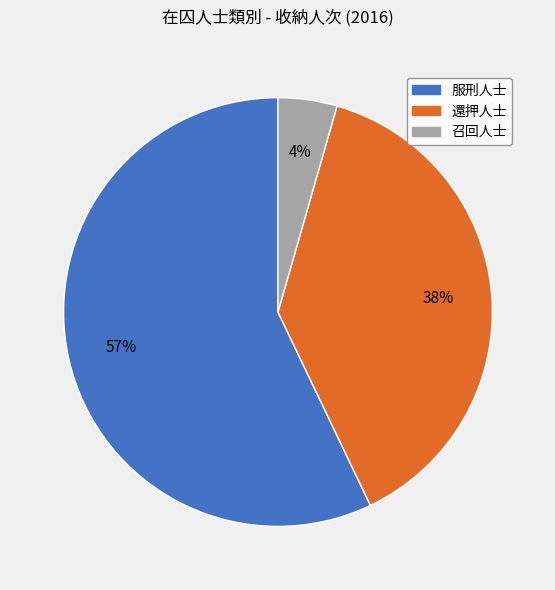

How many slices are in this pie chart?

3